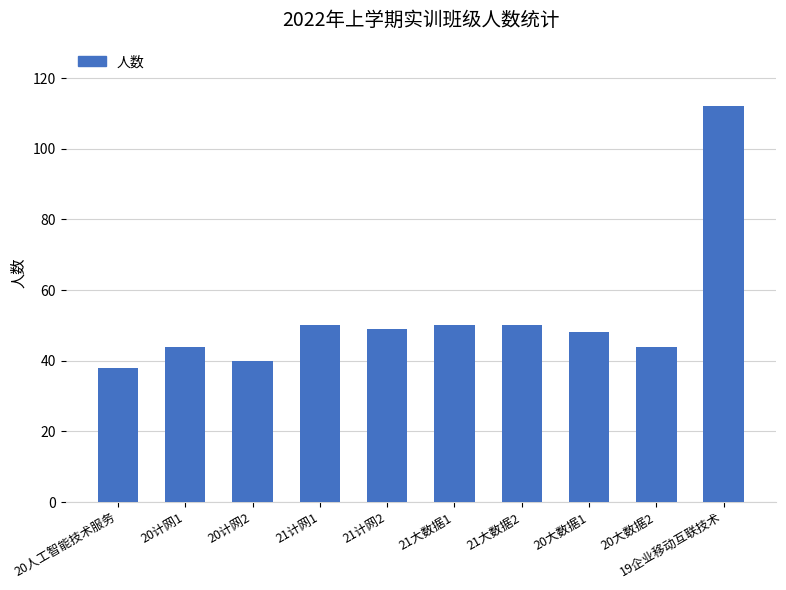

What is the value of the 9th bar from the left?

44